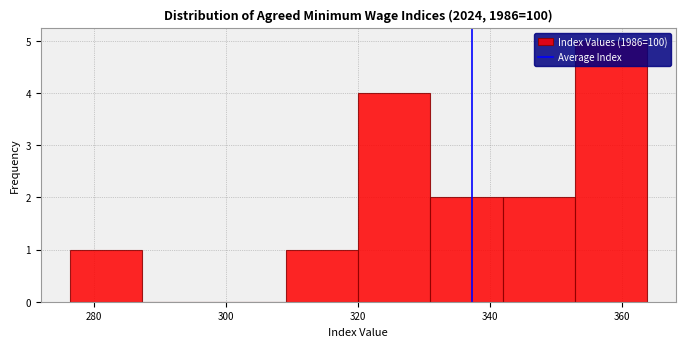

What is the height of the bar covering 320 to 332 on the x-axis? Neither the bar edges nor the heights are printed on the chart, so give them approximately, as read against the axes.

4